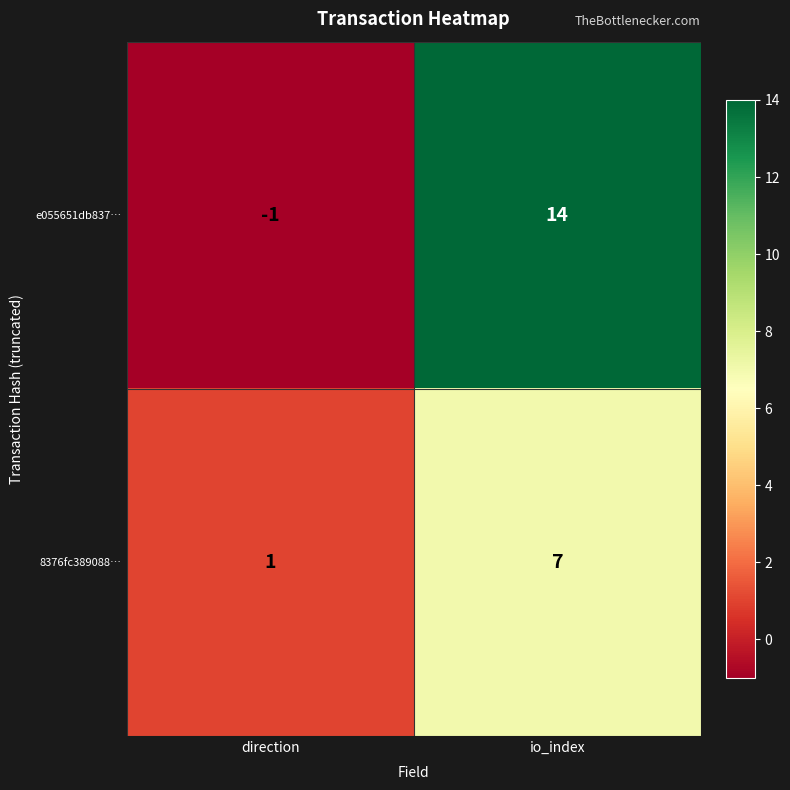

Reading left to right, transcribe all the data shown in this chart.

e055651db837…: direction=-1	io_index=14
8376fc389088…: direction=1	io_index=7